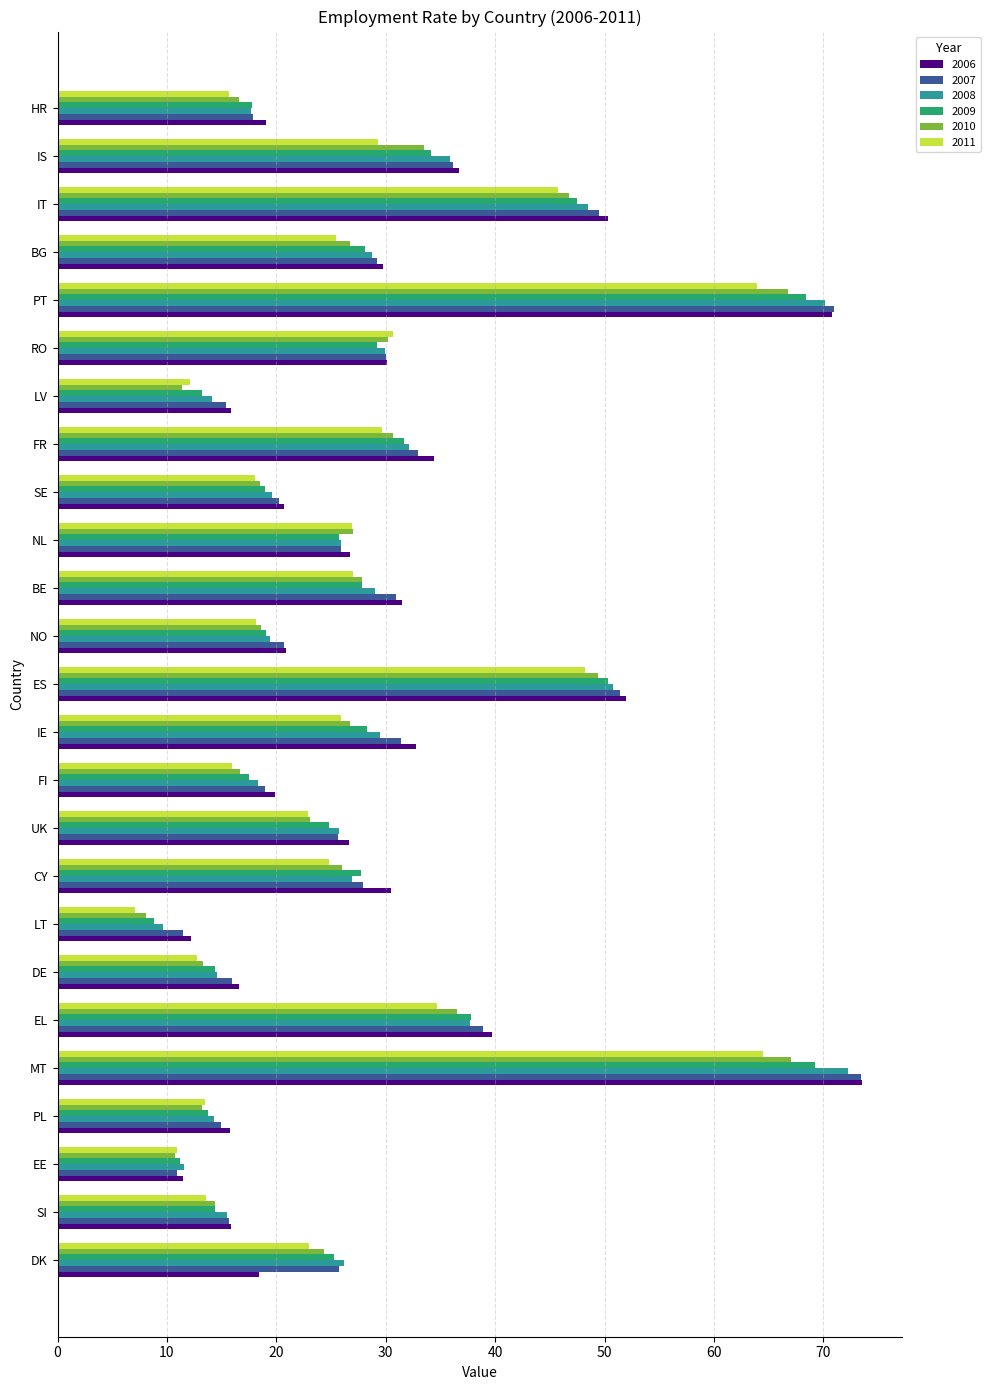

What is the total value across all series at EL?

225.3